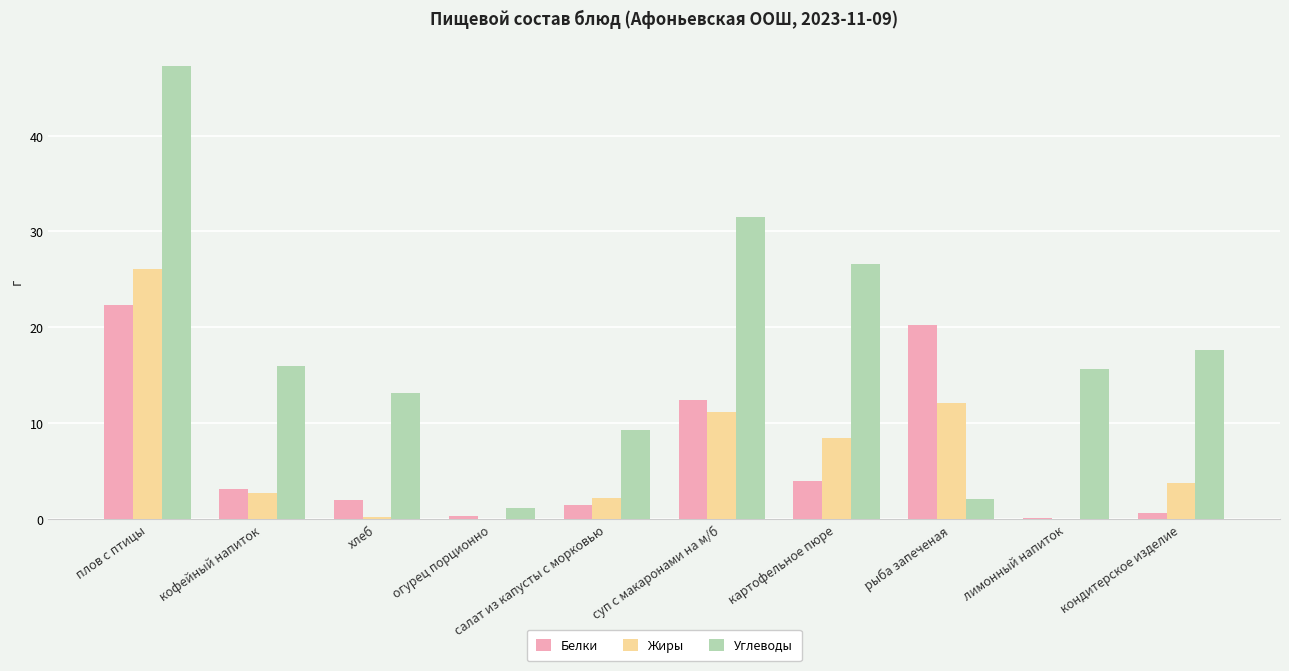

Which category has the highest value across all series?

плов с птицы